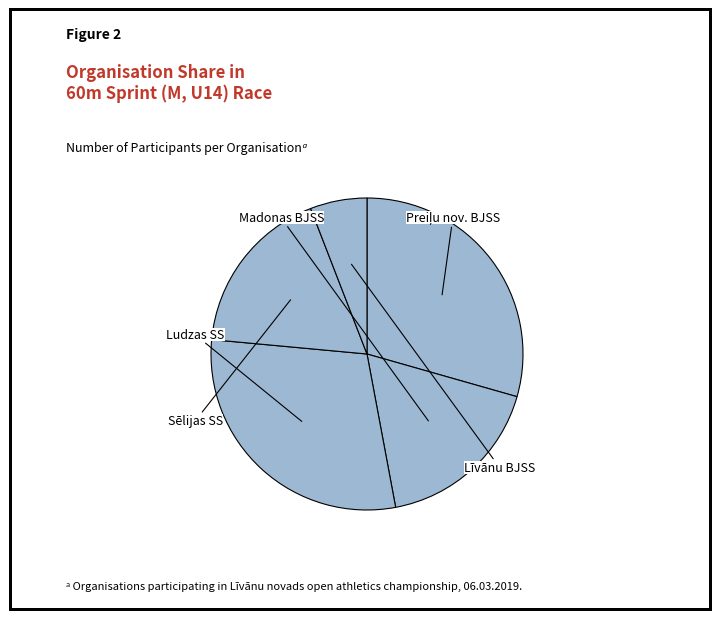

How many segments does this pie chart have?

5